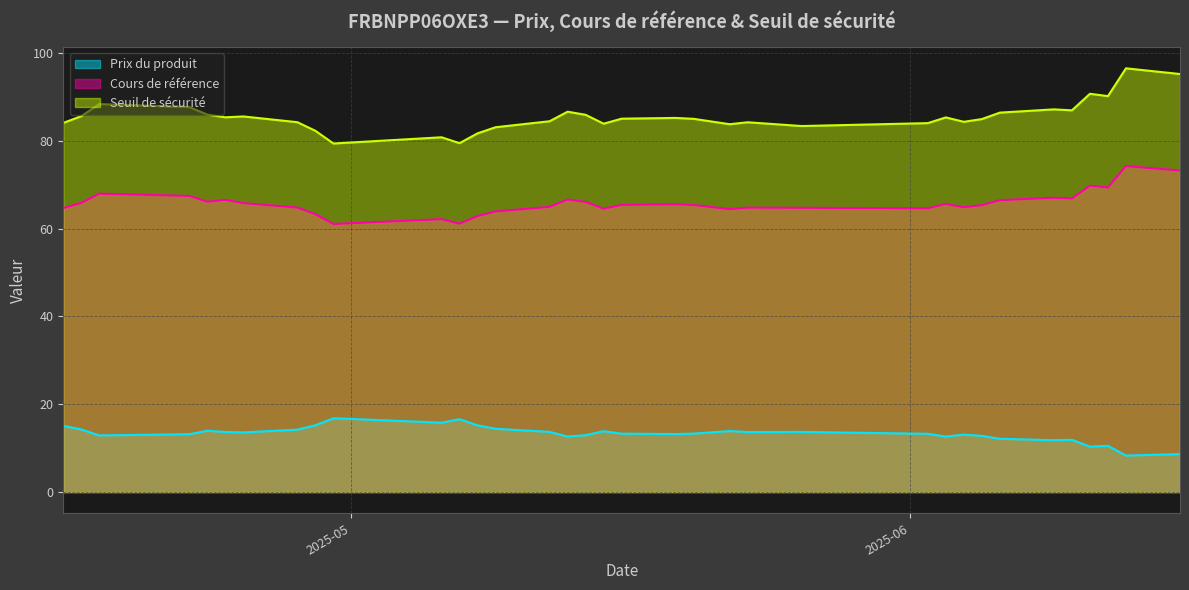

Where is Prix du produit nearest to the value 12?

2025-06-10